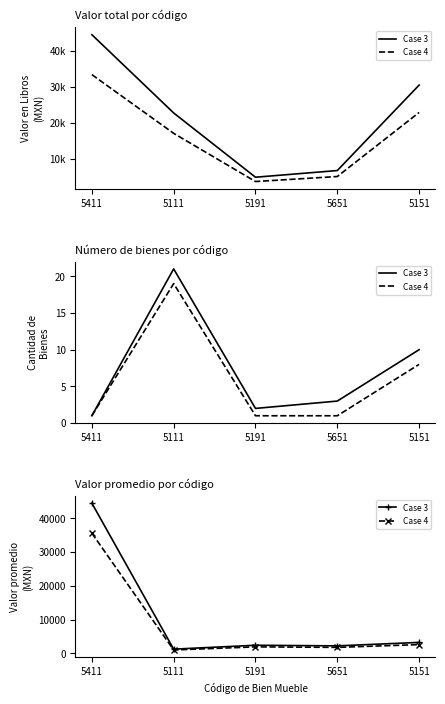

Is this an area chart (filled region under the line)?

No